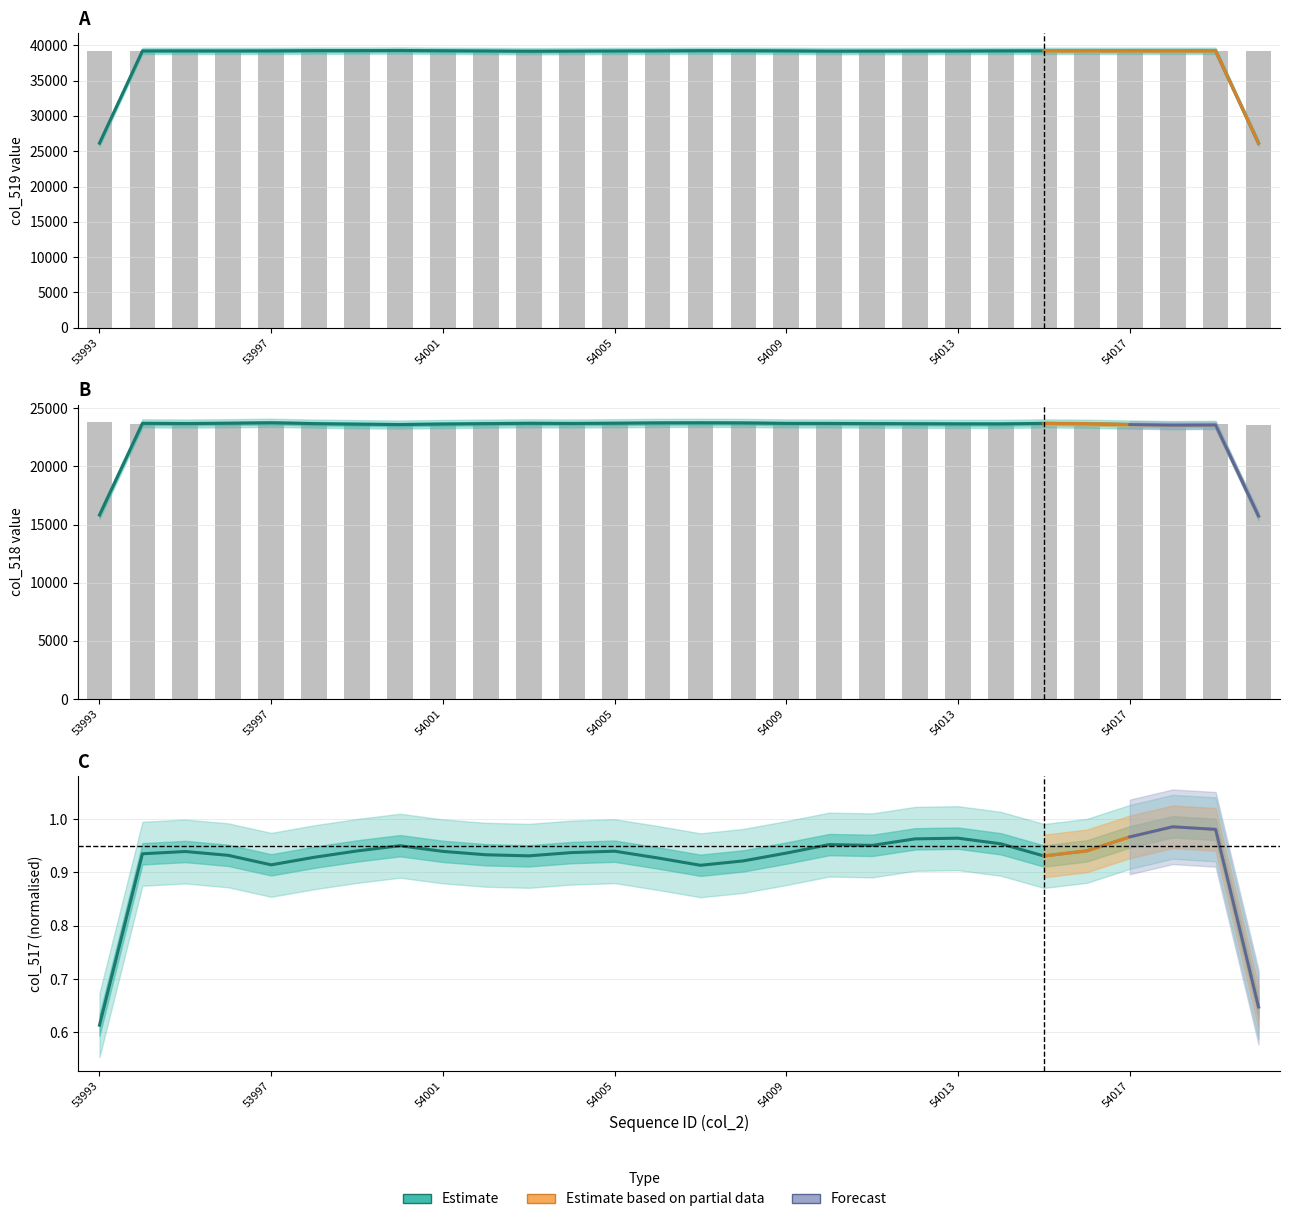

How many values in the col_519 series are below 39202?

14